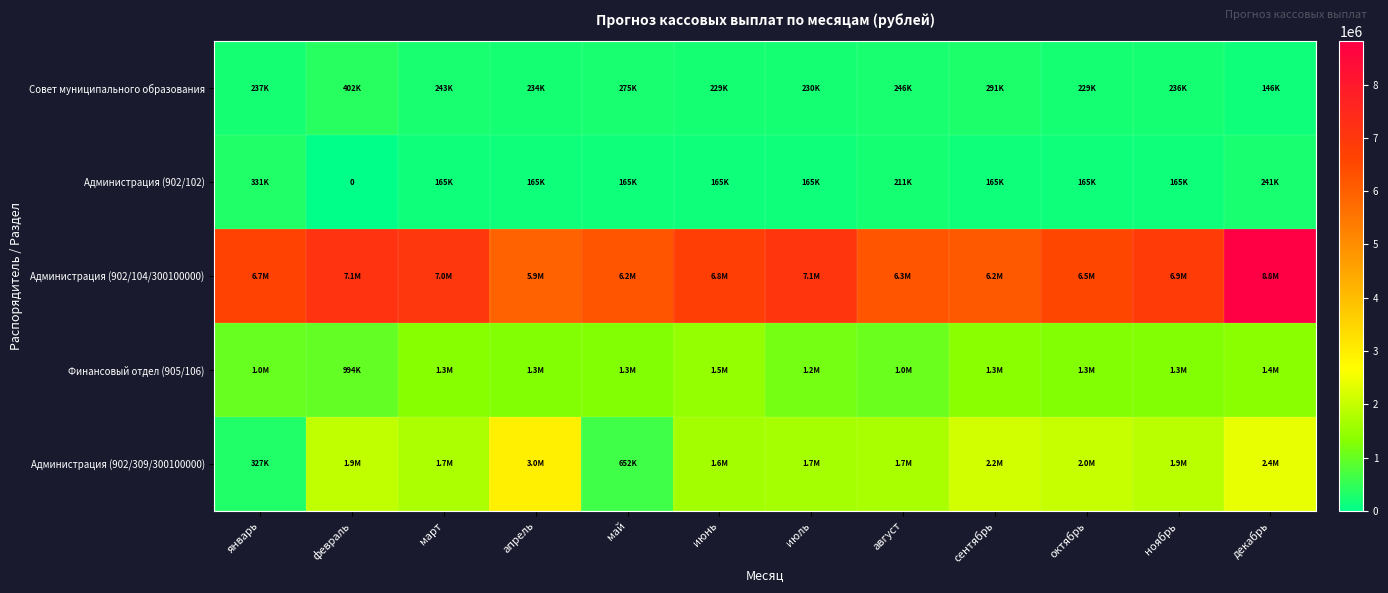

At which label is Финансовый отдел (905/106) closest to 1228122?

ноябрь